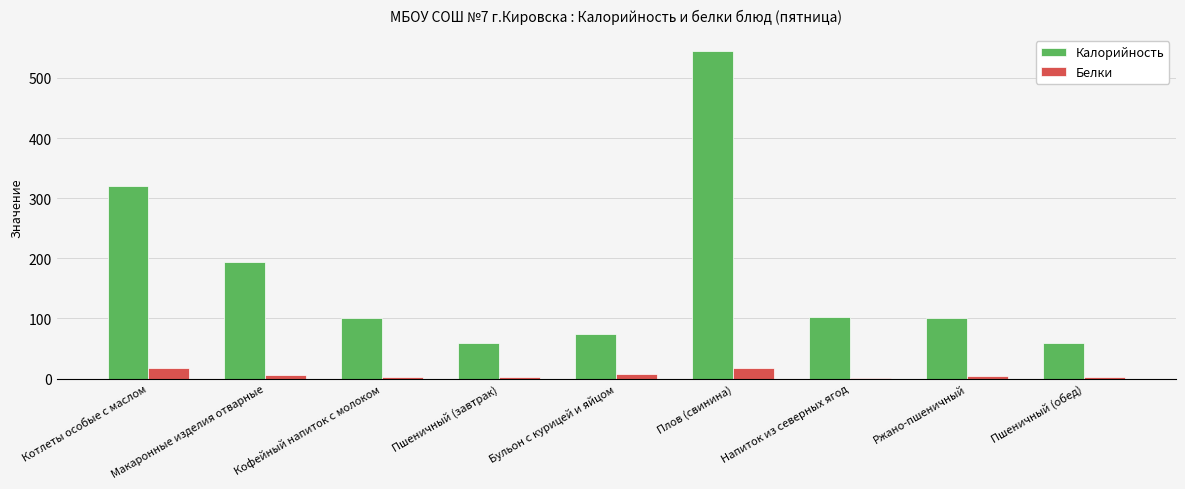

Between Плов (свинина) and Ржано-пшеничный, which series saw the biggest shift?

Калорийность